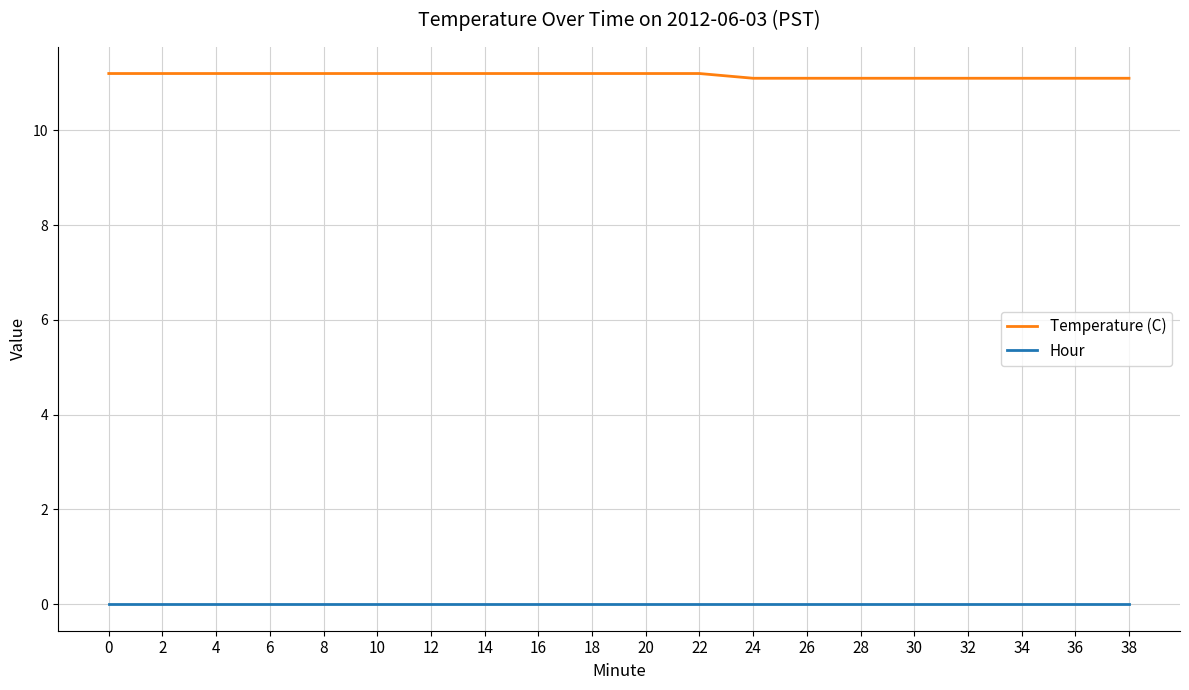

Which series has the largest total across all categories?

Temperature (C)